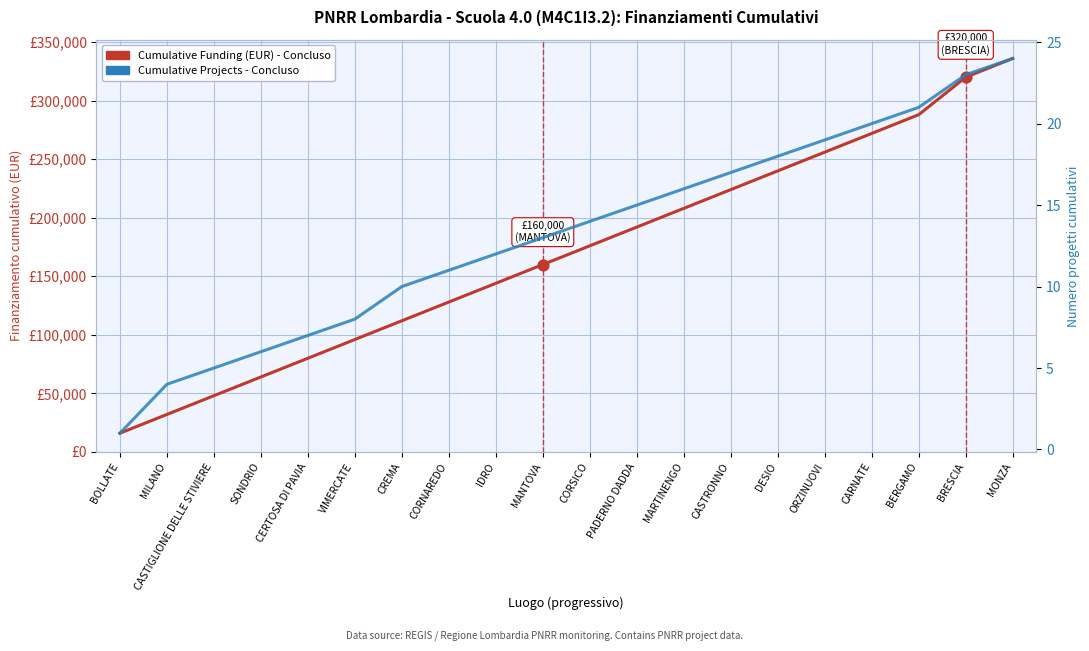

Which series has the widest spread of Y values?

Cumulative Funding (EUR) - Concluso